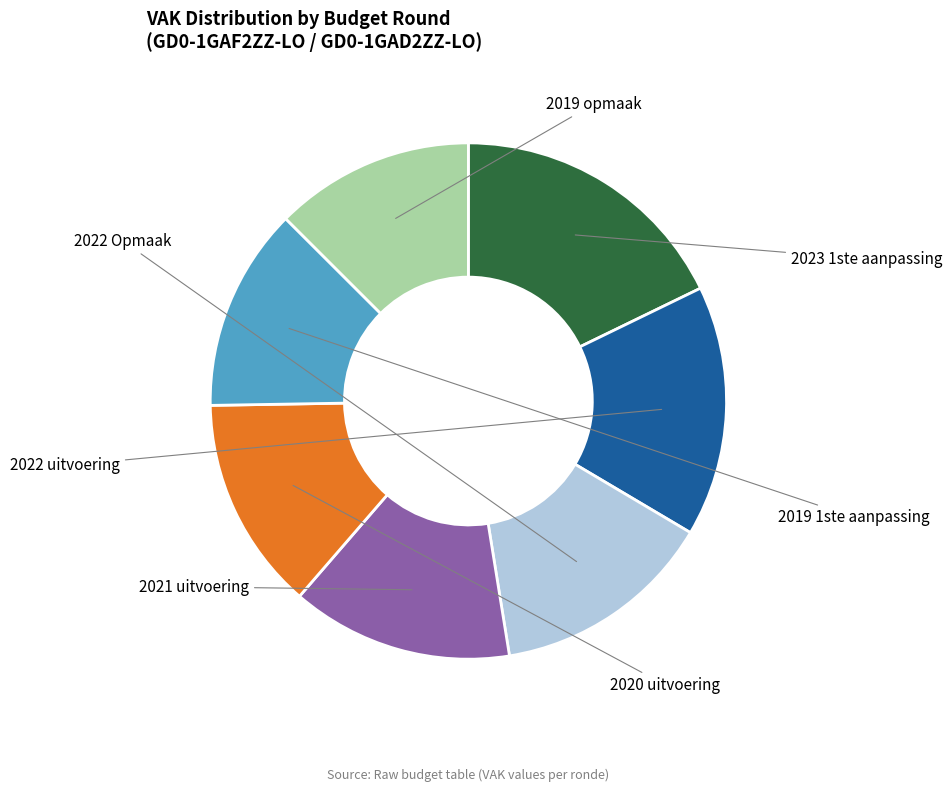

Is there any slice that represents more than half of the pie?

No